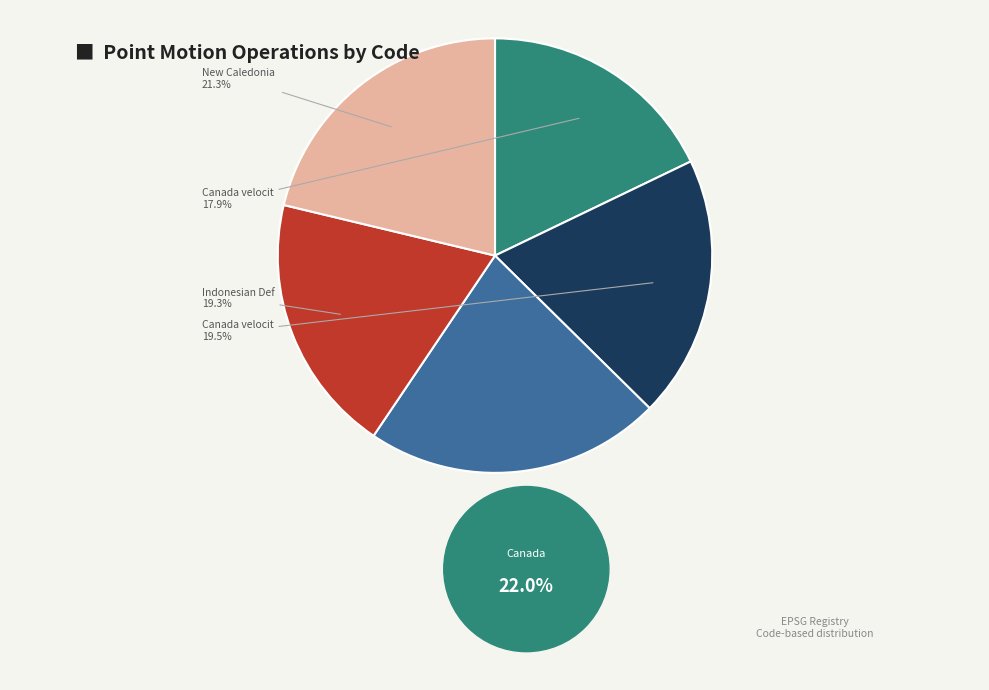

How many slices are in this pie chart?

5